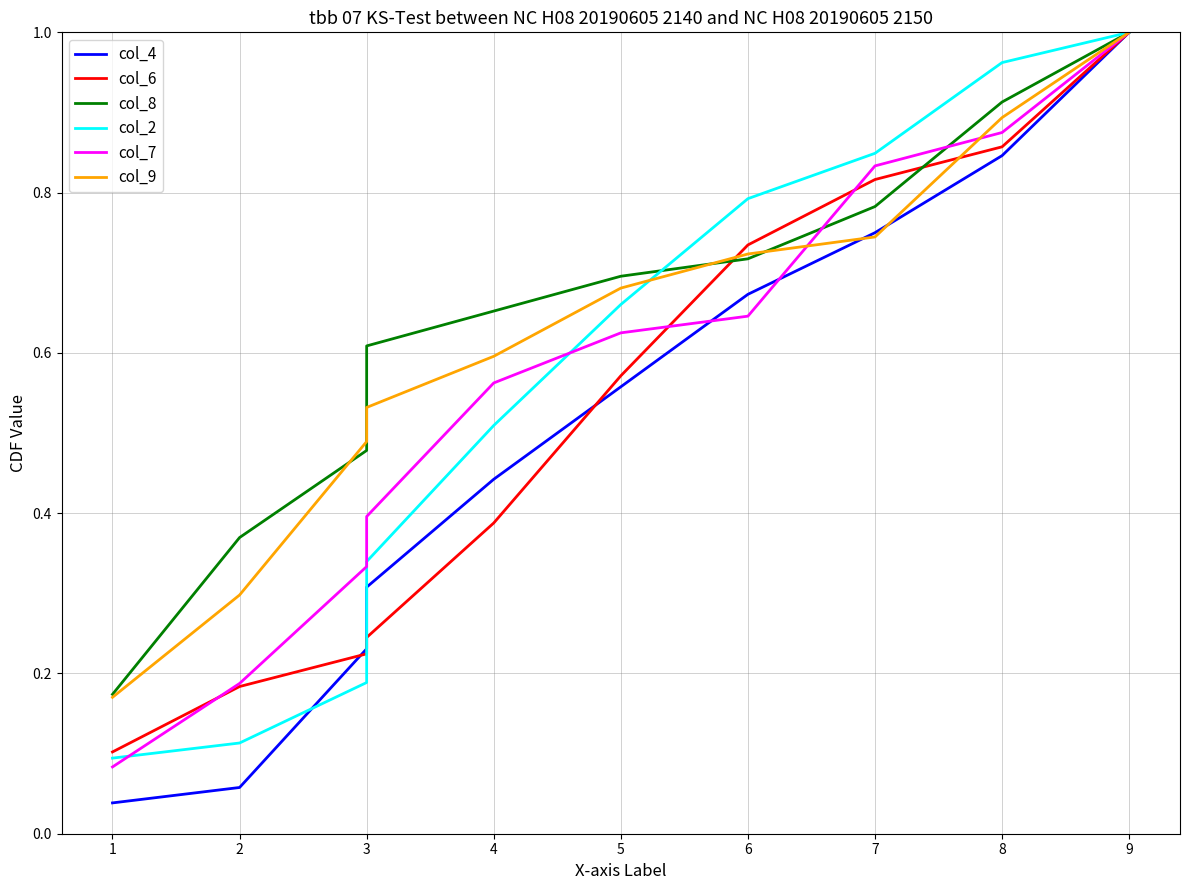

What is the value of the col_6 point at the 3rd from the left?

0.2